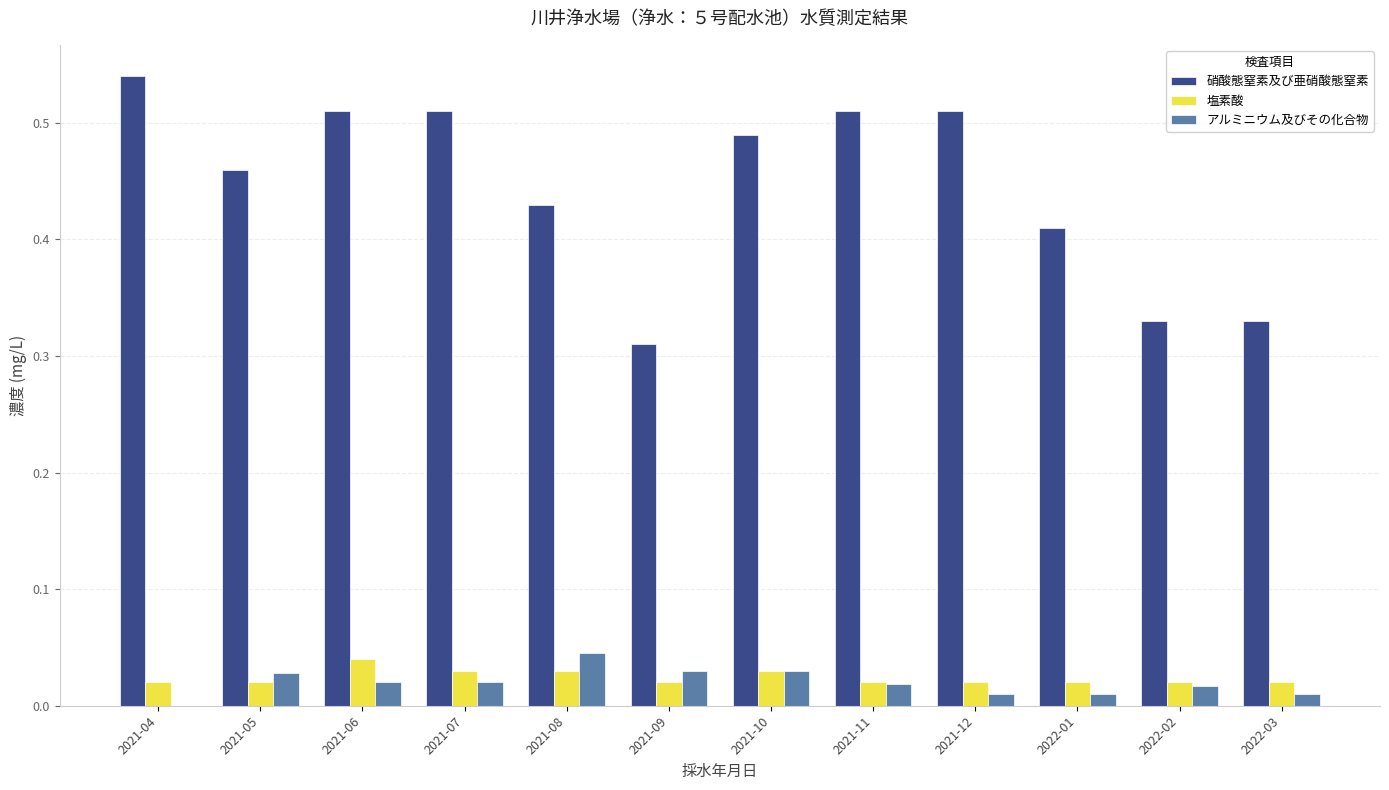

True or false: 硝酸態窒素及び亜硝酸態窒素 has a value of 0.9 at 2021-12.

False